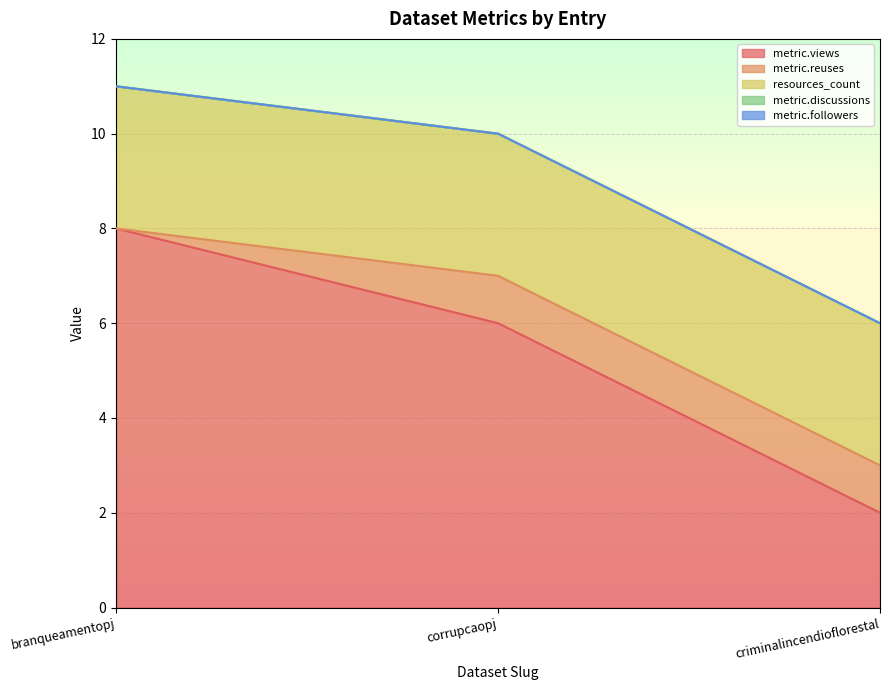

Reading left to right, transcribe all the data shown in this chart.

metric.views: branqueamentopj=8	corrupcaopj=6	criminalincendioflorestal=2
metric.reuses: branqueamentopj=0	corrupcaopj=1	criminalincendioflorestal=1
resources_count: branqueamentopj=3	corrupcaopj=3	criminalincendioflorestal=3
metric.discussions: branqueamentopj=0	corrupcaopj=0	criminalincendioflorestal=0
metric.followers: branqueamentopj=0	corrupcaopj=0	criminalincendioflorestal=0